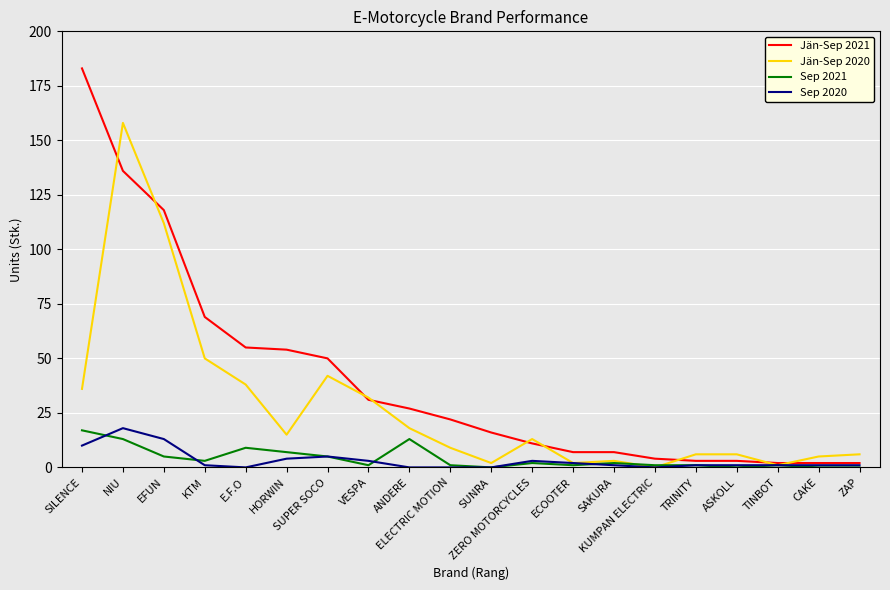

Which series has the widest spread of values?

Jän-Sep 2021